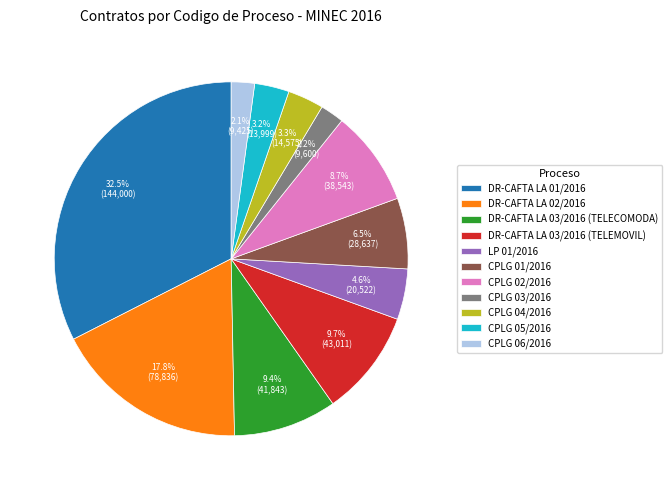

Approximately how many times larger is the value at CPLG 02/2016 compared to LP 01/2016?

1.9